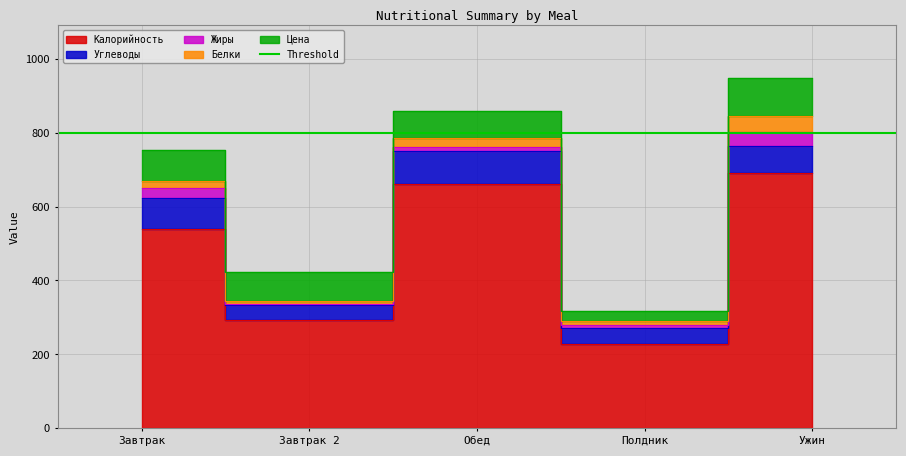

What is the difference between the second highest and minimum values in the Белки series?

15.7